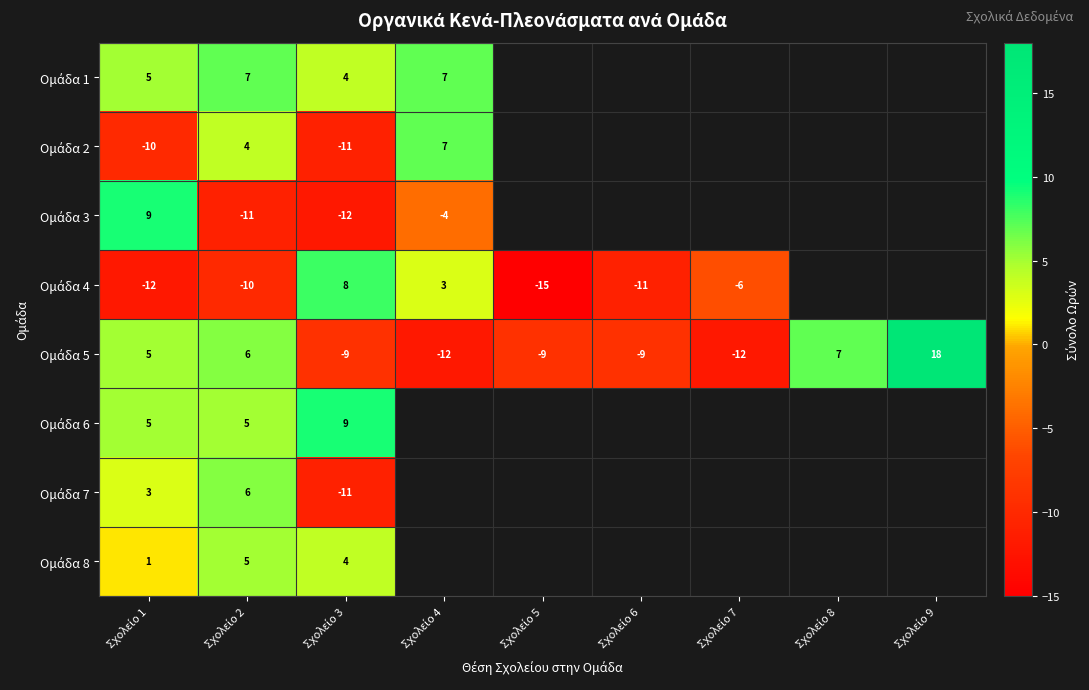

How many values in Ομάδα 8 are above zero?

3